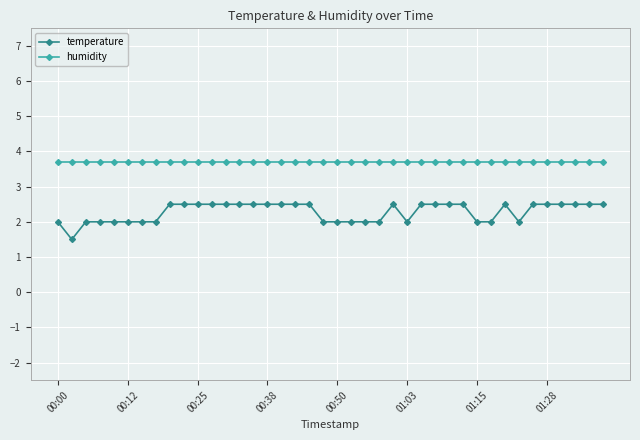

Does the chart have visible grid lines?

Yes